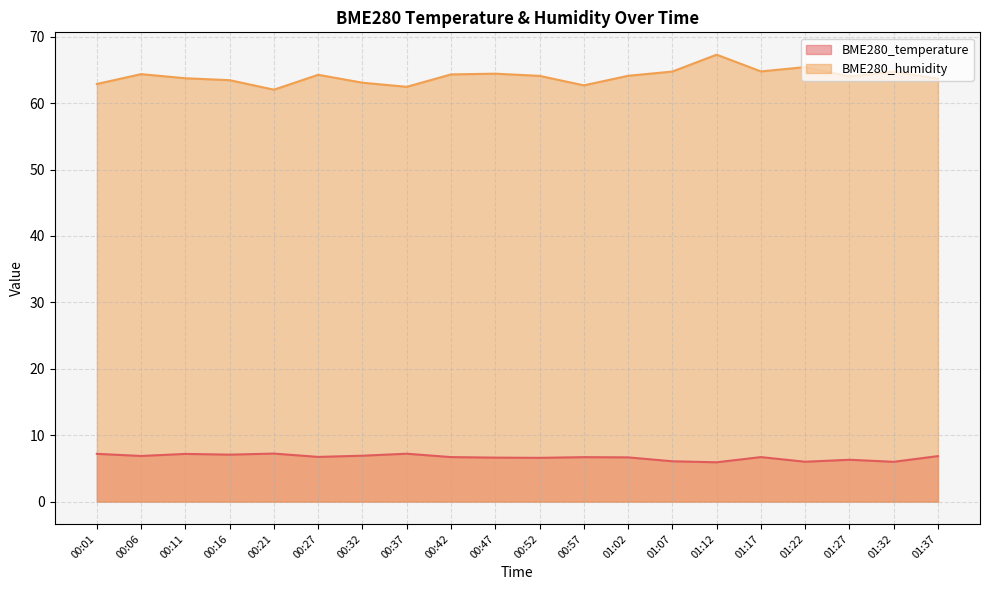

Count the number of data series in this chart.

2